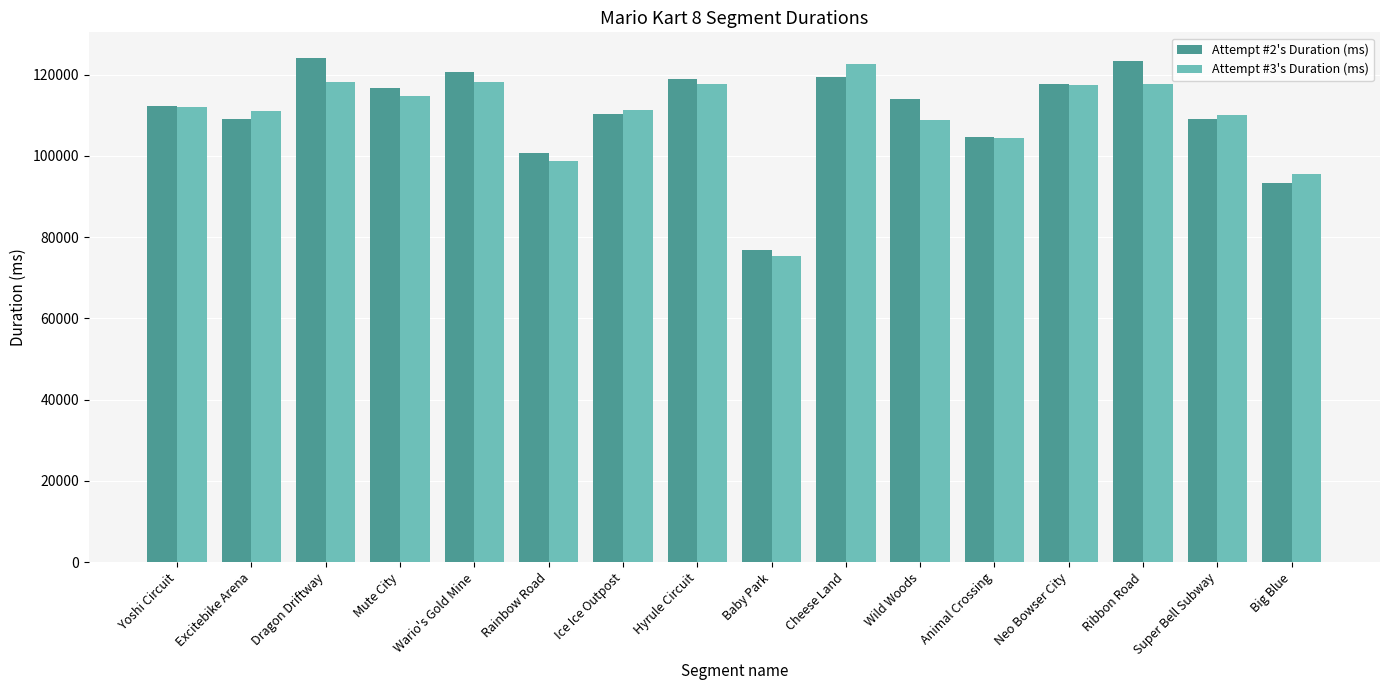

At how many categories does at least one series exceed 104153?

13